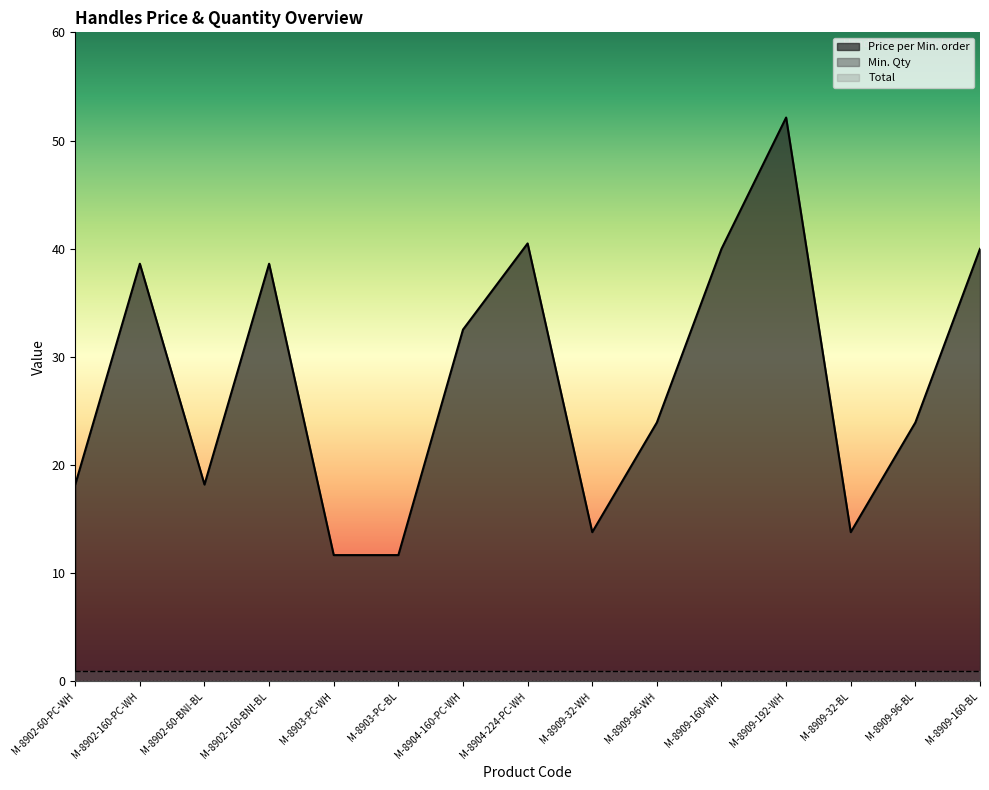

What is the total value across all series at M-8902-60-PC-WH?

19.2